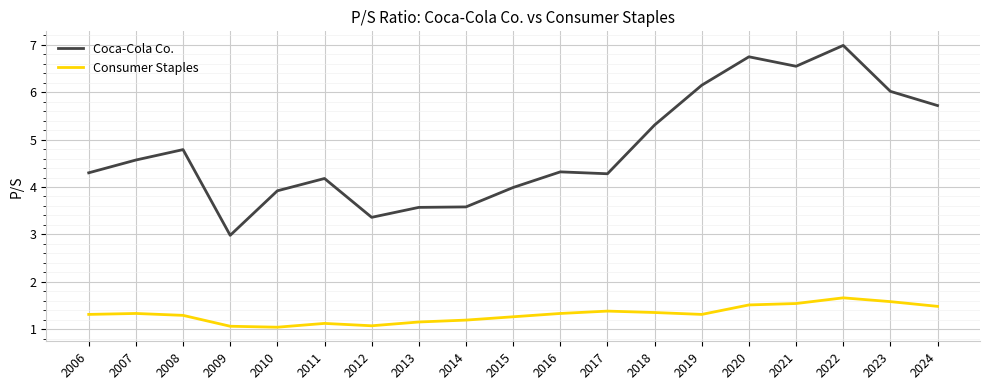

What is the difference between the Coca-Cola Co. values at 2007 and 2015?

0.6